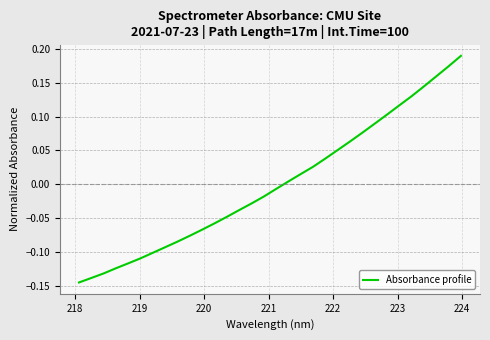

What is the difference between the maximum and minimum values?

0.3